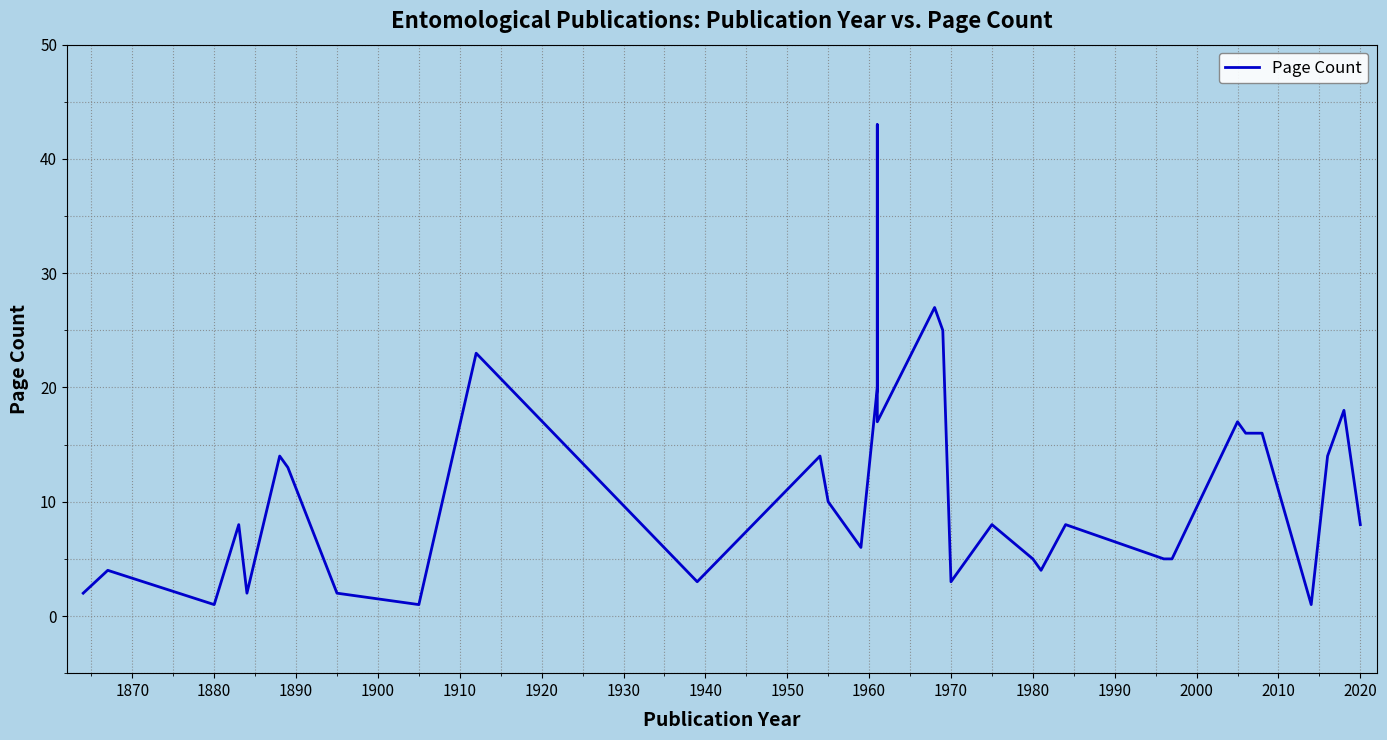

What is the sum of all values?

390